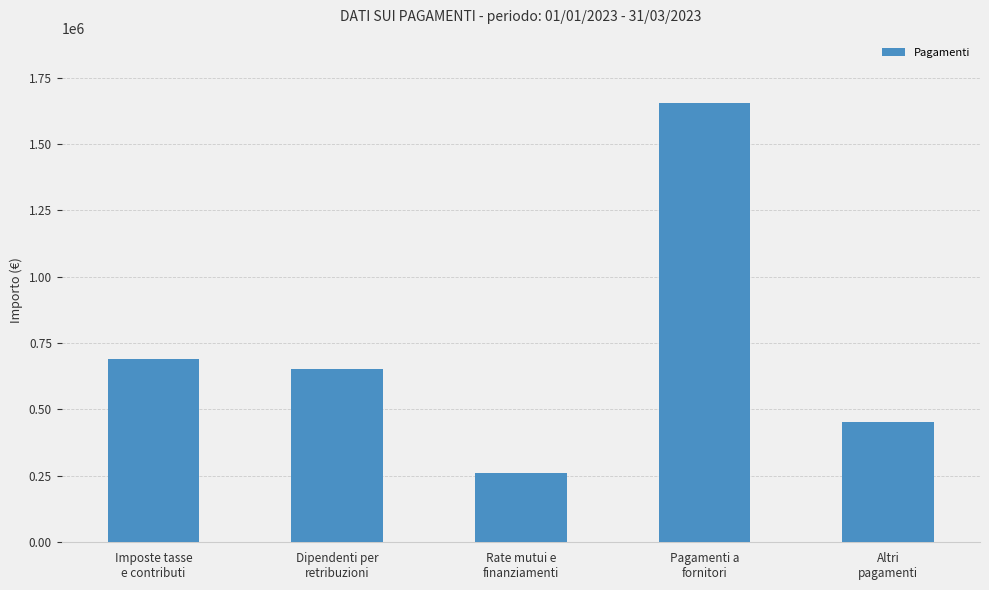

How many series are shown in this chart?

1